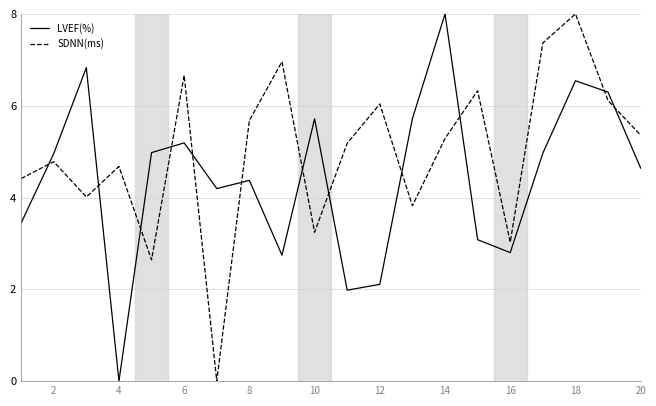

Count the number of categories in the chart.

20